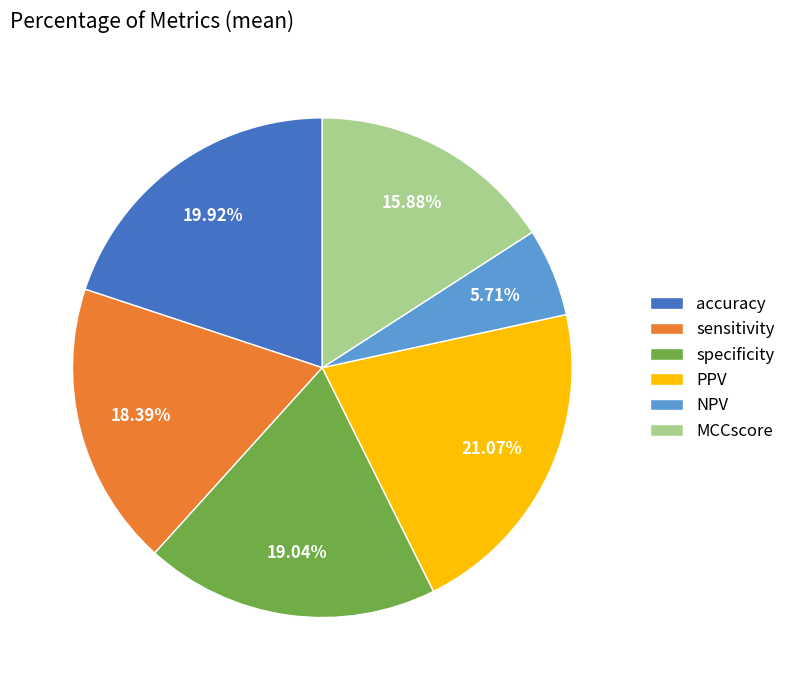

Is NPV the majority of the pie?

No